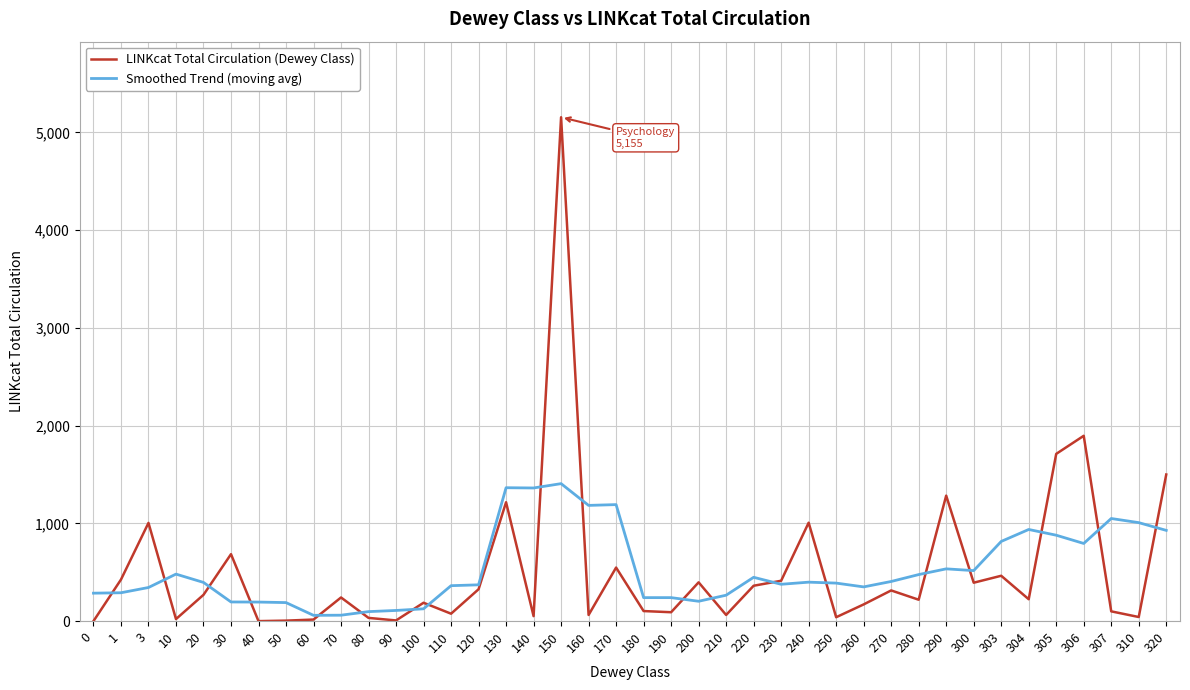

At how many categories does at least one series exceed 1549?

3